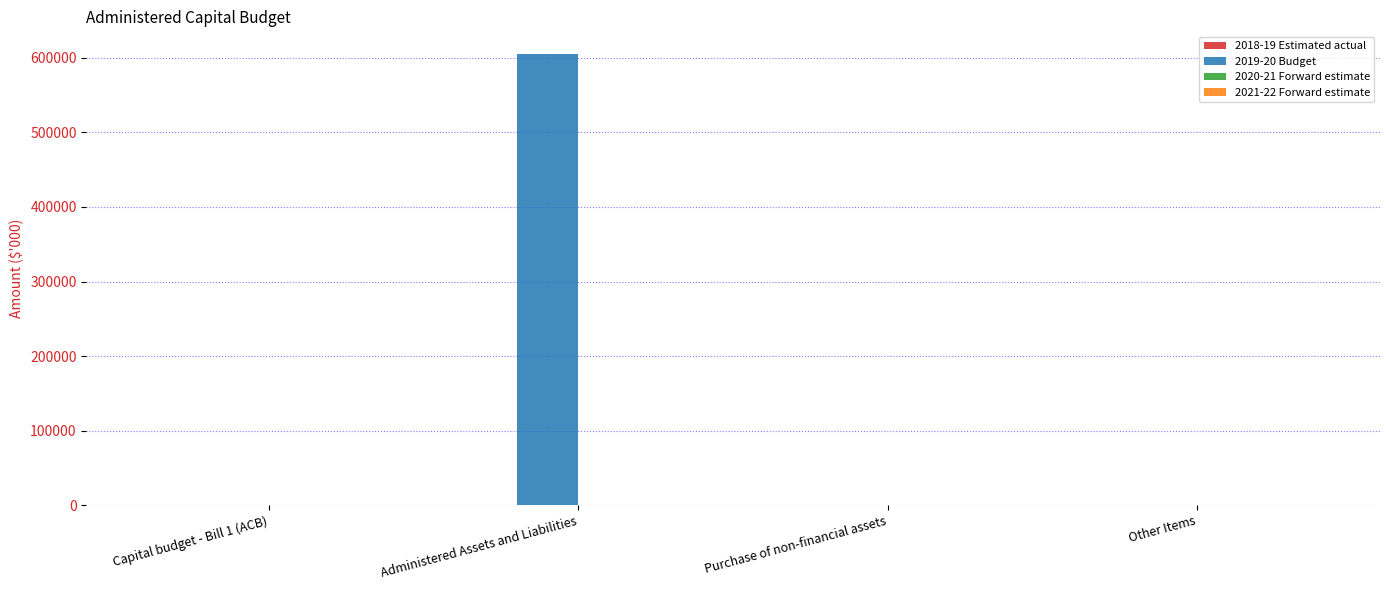

Which label corresponds to the largest value in the chart?

Administered Assets and Liabilities